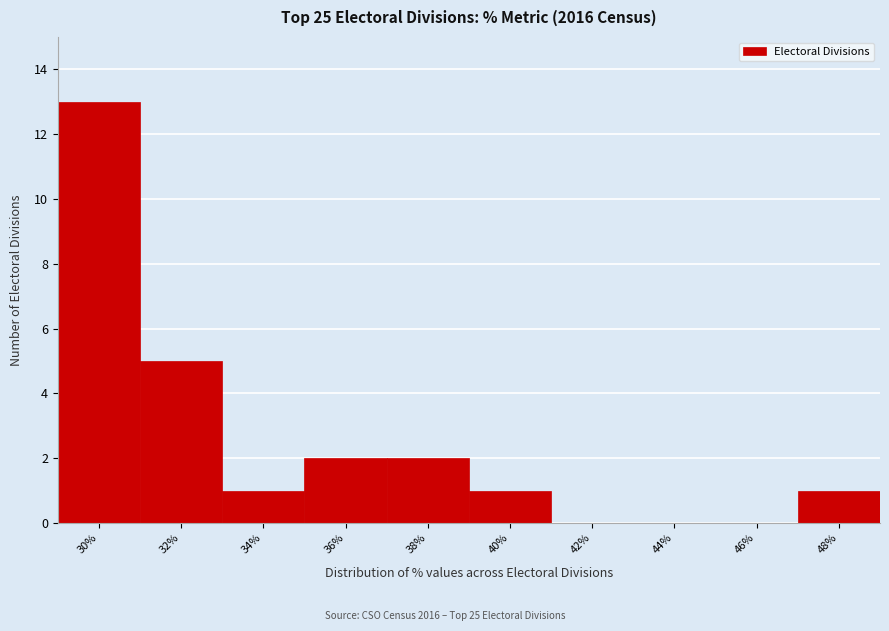

Reading left to right, what are all the values shown in this chart?

30%=13	32%=5	34%=1	36%=2	38%=2	40%=1	42%=0	44%=0	46%=0	48%=1